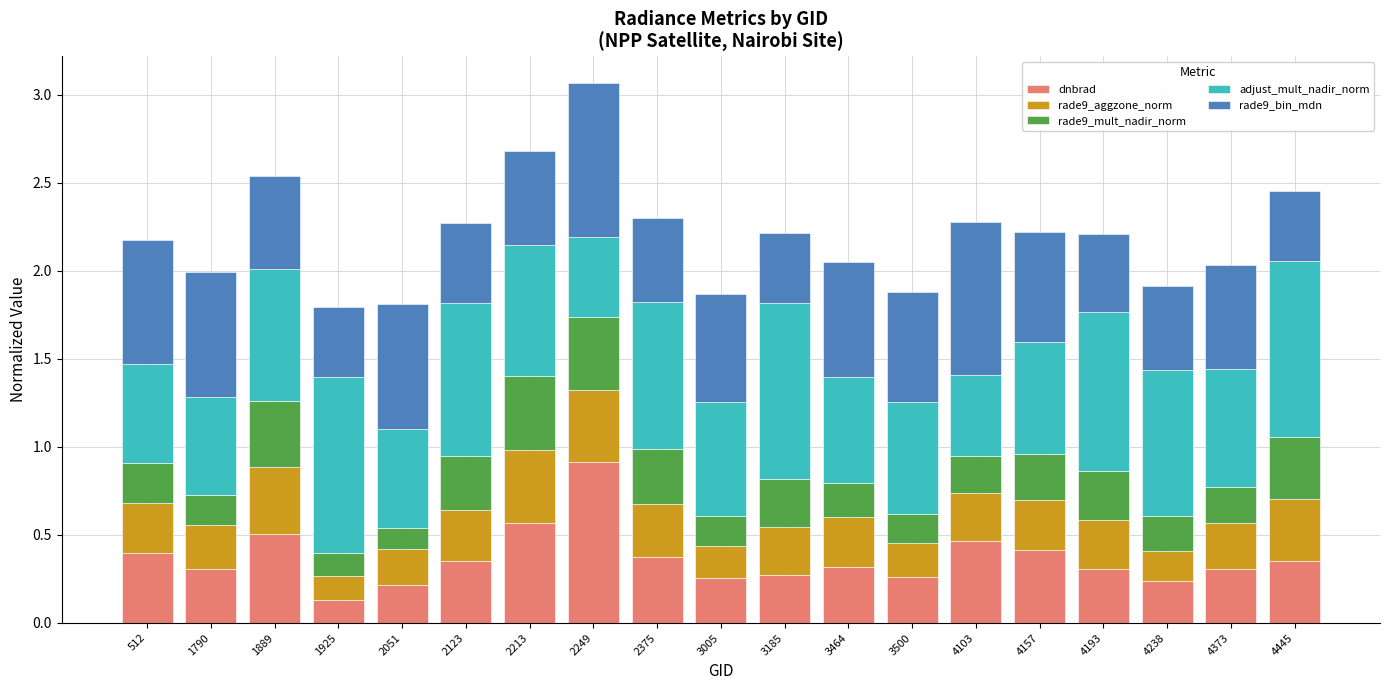

True or false: dnbrad has a value of 0.1 at 512.

False